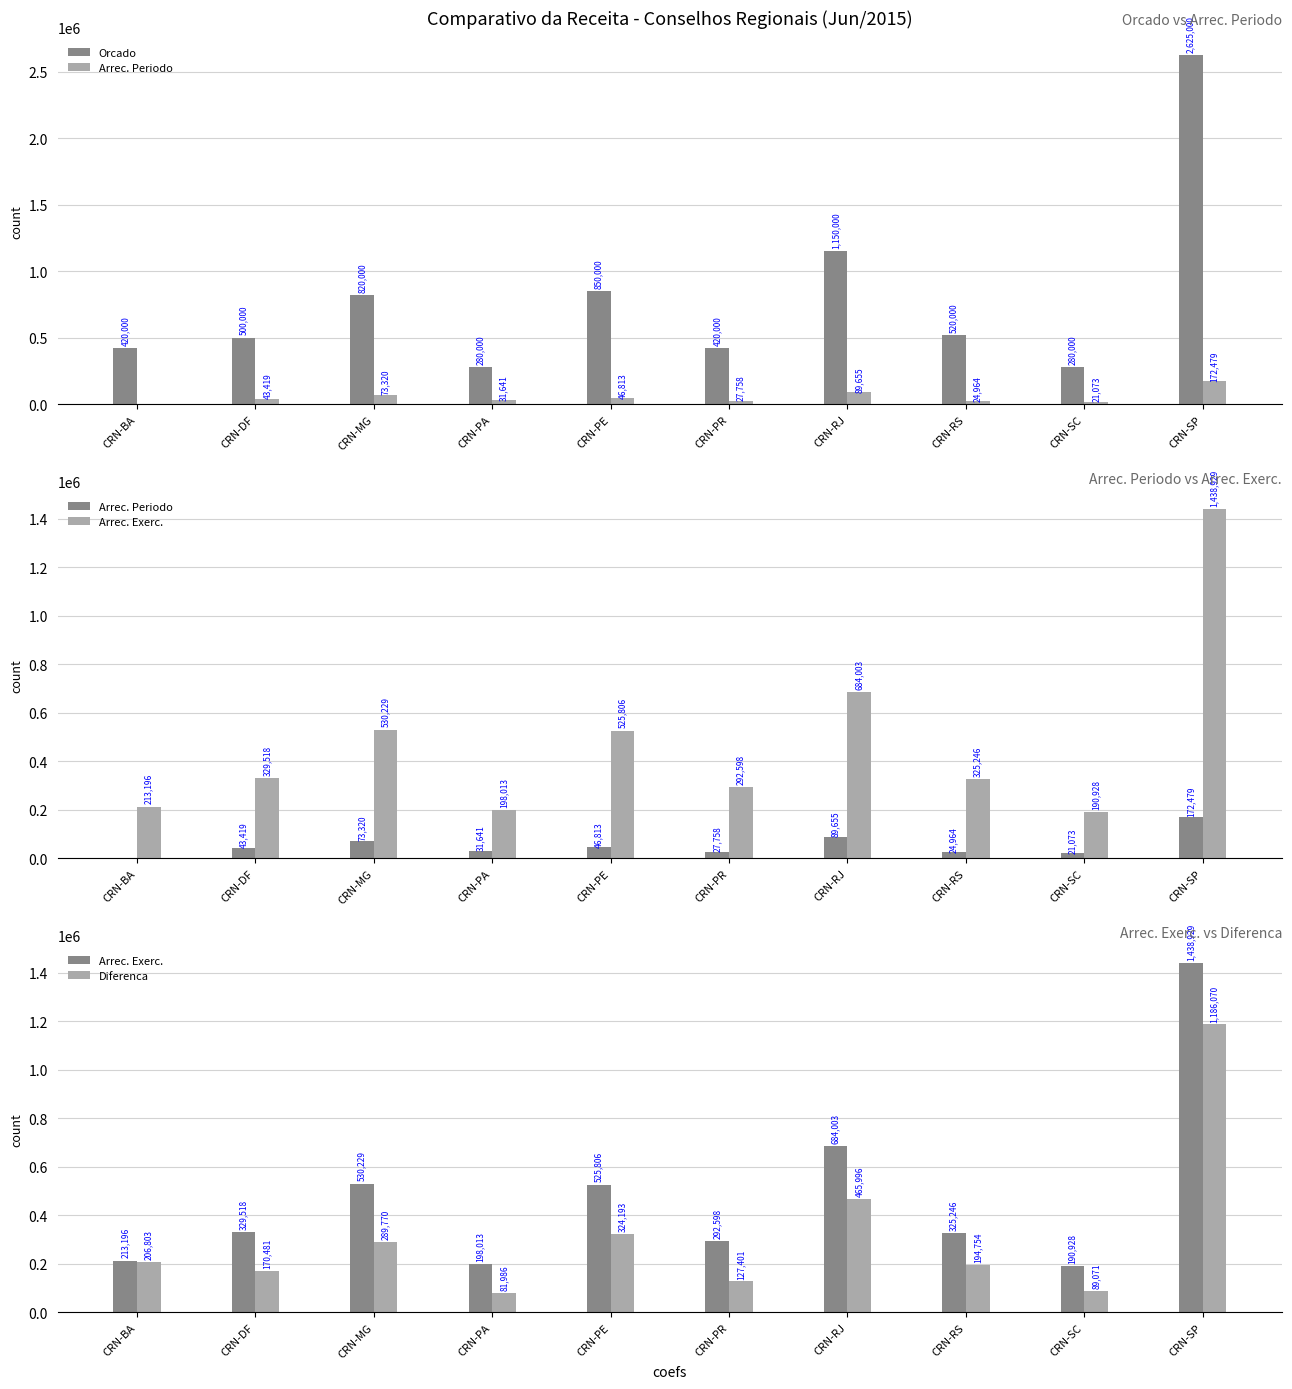

Reading left to right, extract all data points from this chart.

Orcado: 420000.0	500000.0	820000.0	280000.0	850000.0	420000.0	1150000.0	520000.0	280000.0	2625000.0
Arrec. Periodo: 0.0	43419.2	73320.1	31641.3	46813.8	27758.0	89655.8	24964.3	21073.1	172479.5
Arrec. Exerc.: 213196.3	329518.3	530229.3	198013.0	525806.6	292598.8	684003.1	325246.0	190928.5	1438929.1
Diferenca: 206803.7	170481.7	289770.7	81987.0	324193.5	127401.2	465996.9	194754.0	89071.5	1186070.9